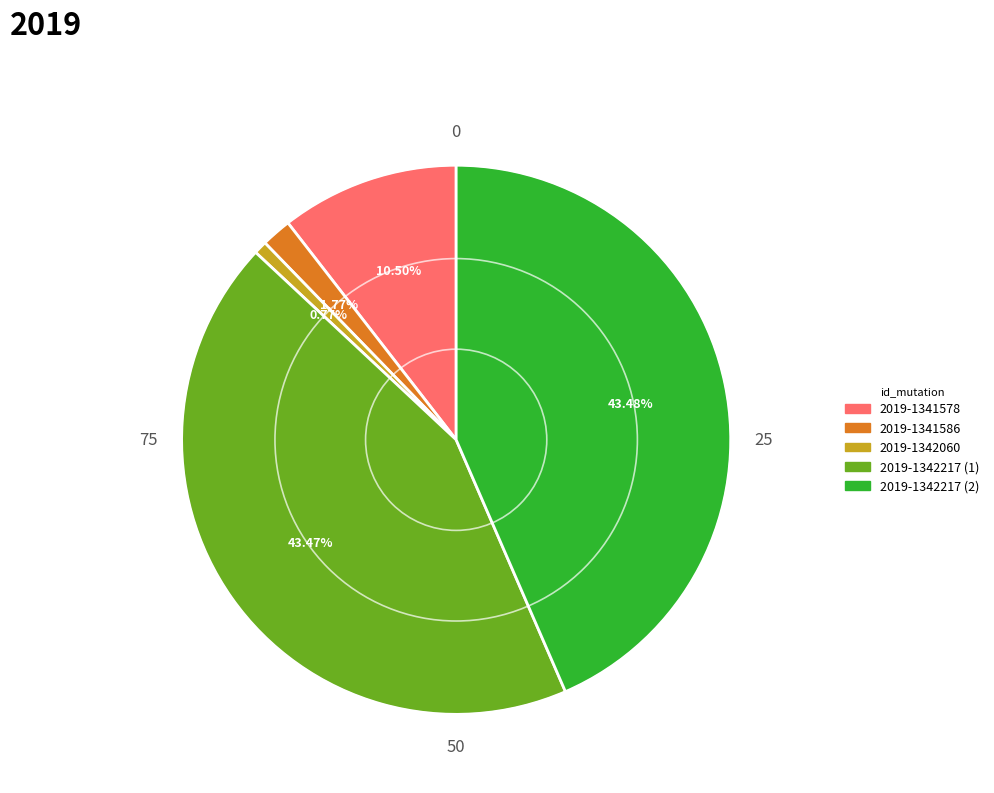

Approximately how many times larger is the value at 2019-1342217 (2) compared to 2019-1342060?

56.3